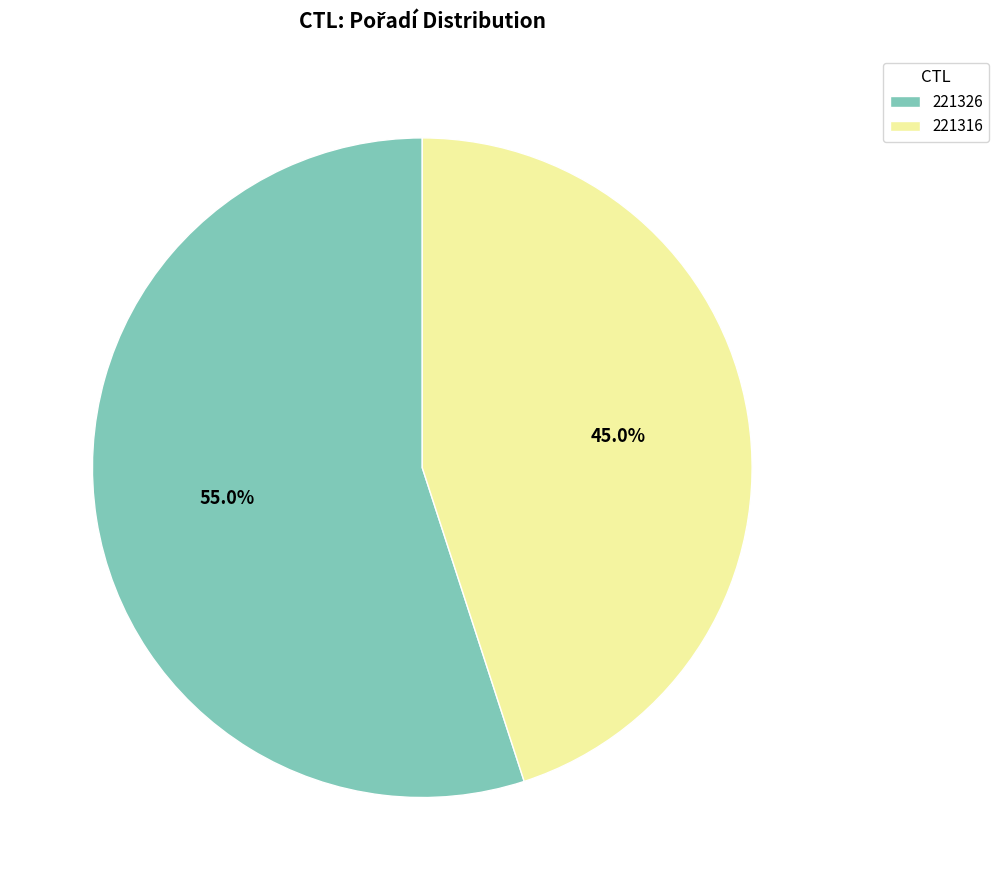

Does 221316 represent more than half of the total?

No